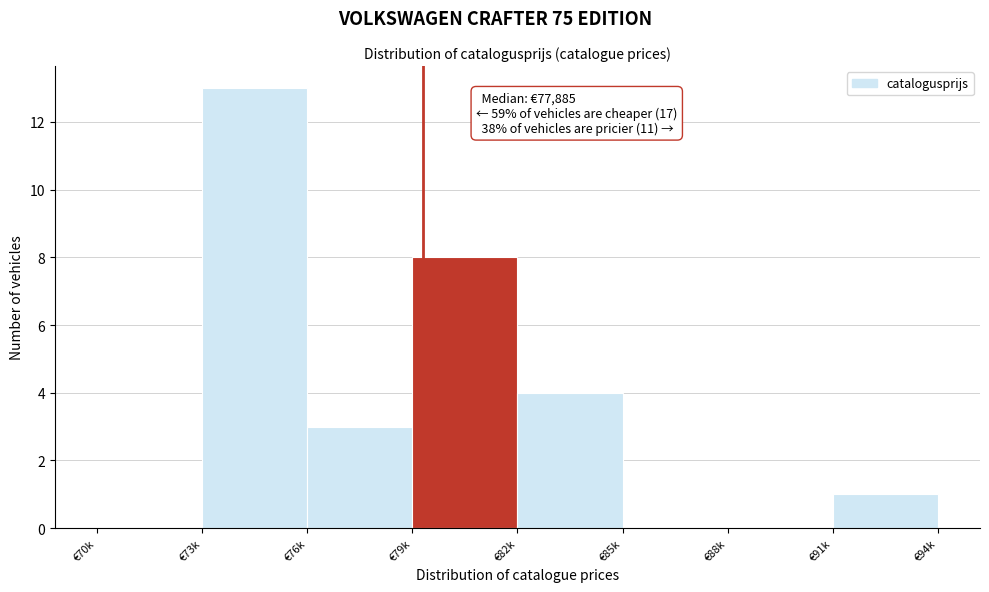

Reading left to right, extract all data points from this chart.

€70k=0	€73k=13	€76k=3	€79k=8	€82k=4	€85k=0	€88k=0	€91k=1